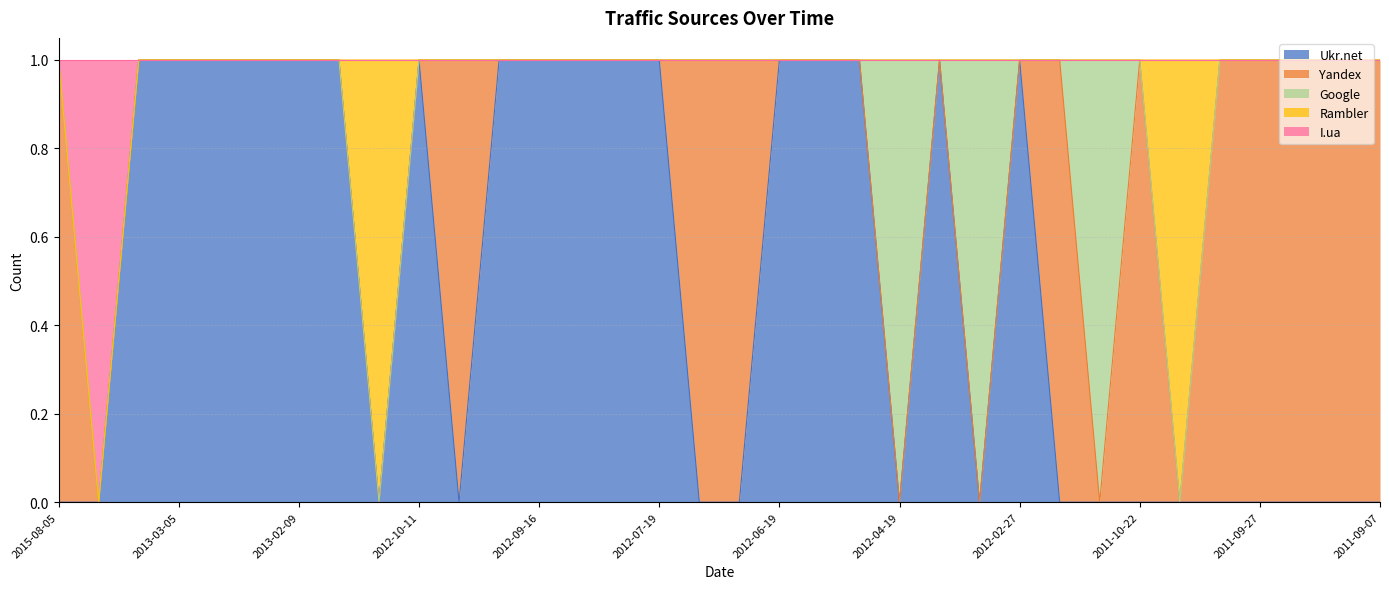

What position from the left is 2011-11-03?

26